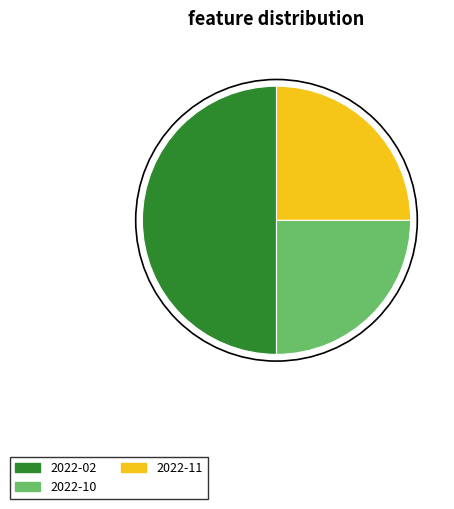

True or false: 2022-02 accounts for 50% of the total.

True